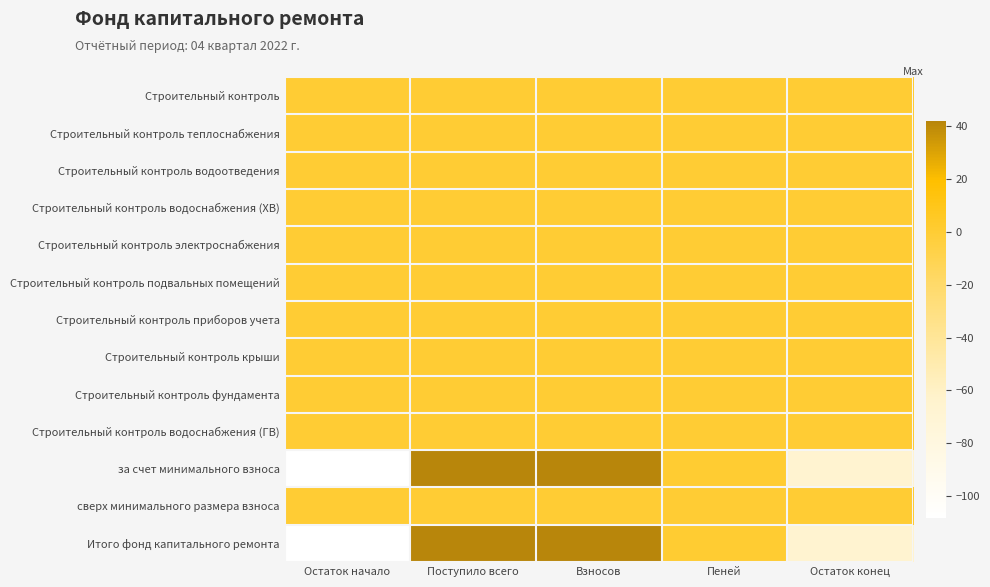

What is the difference between the highest and lowest values at Остаток конец?

66.4